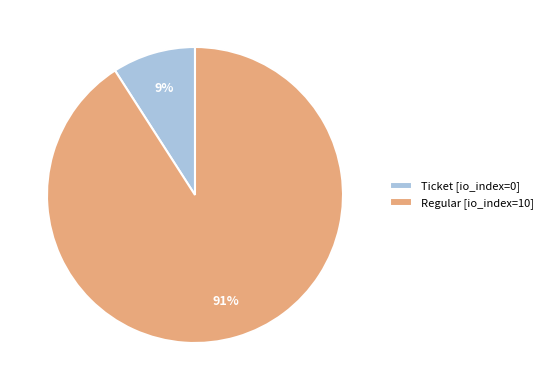

Which slice is the largest?

Regular [io_index=10]